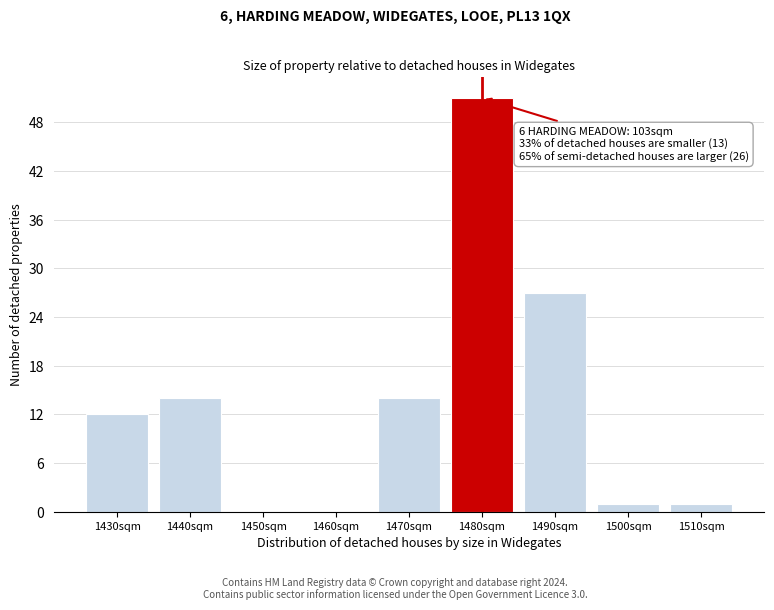

Reading left to right, what are all the values shown in this chart?

1430sqm=12	1440sqm=14	1450sqm=0	1460sqm=0	1470sqm=14	1480sqm=51	1490sqm=27	1500sqm=1	1510sqm=1